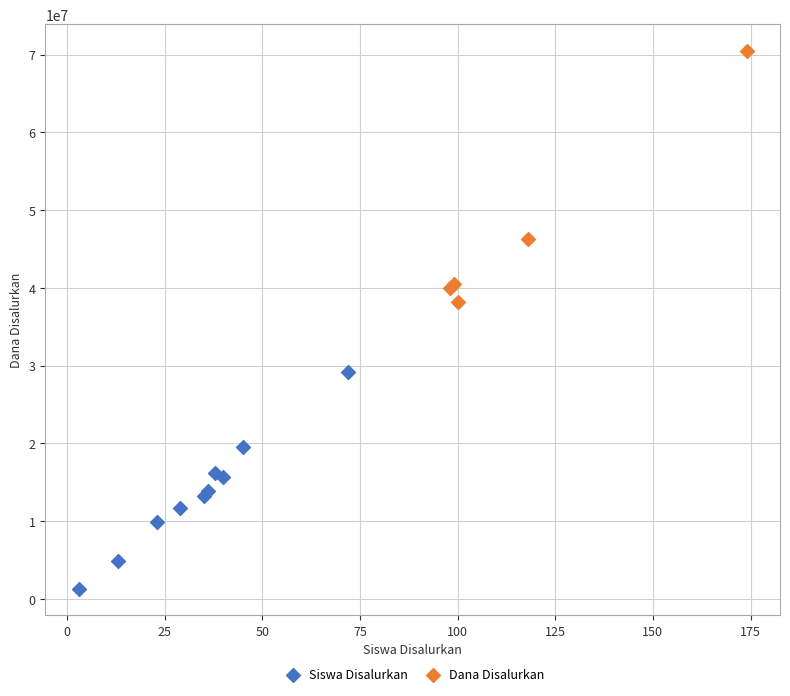

Which series contains the lowest Y value?

Siswa Disalurkan